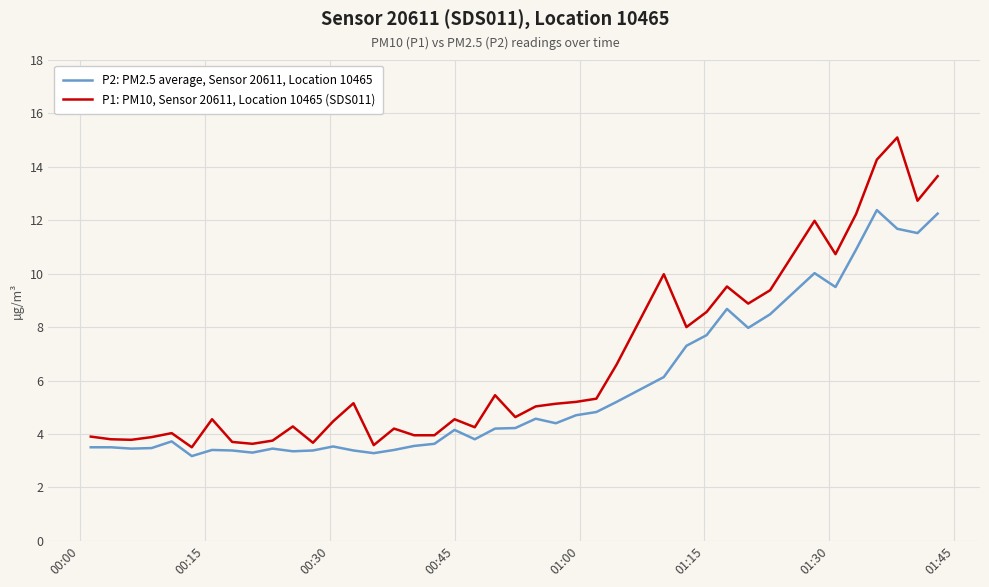

What is the difference between the maximum and minimum values in the P1: PM10, Sensor 20611, Location 10465 (SDS011) series?

11.6